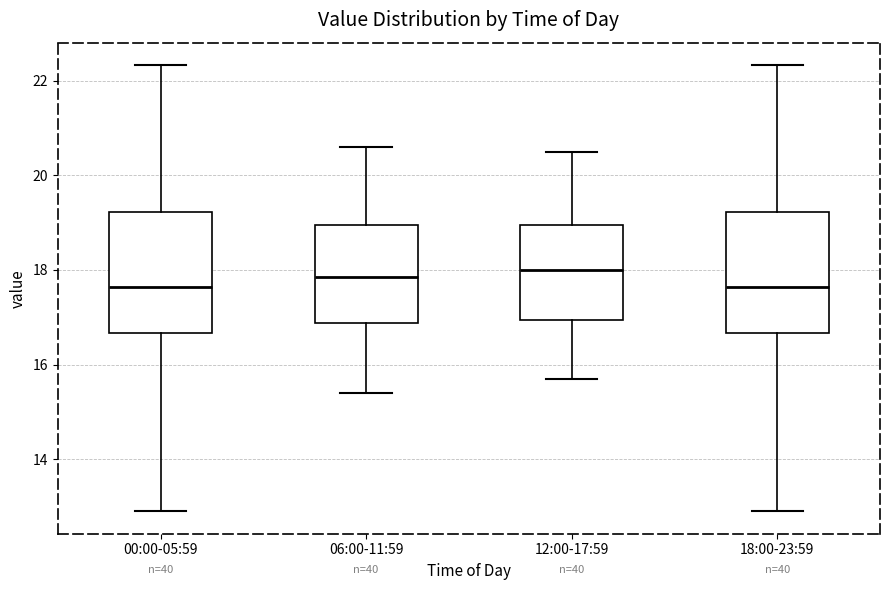

Reading left to right, read every box against the y-axis: the position of its median line, the range the box covers, and the ends of its whiskers. The values are not printed on the chart, so give them approximately, as read against the axis.

00:00-05:59: median 17.6, box 16.6 to 19.2, whiskers 13.0 to 22.4
06:00-11:59: median 17.8, box 16.8 to 19.0, whiskers 15.4 to 20.6
12:00-17:59: median 18.0, box 17.0 to 19.0, whiskers 15.8 to 20.6
18:00-23:59: median 17.6, box 16.6 to 19.2, whiskers 13.0 to 22.4